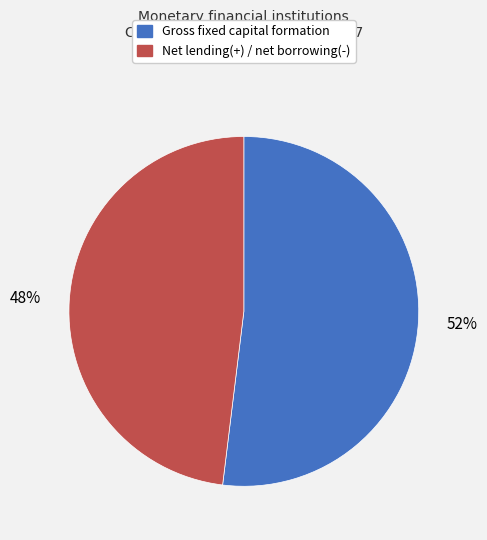

Count the number of slices in the pie.

2